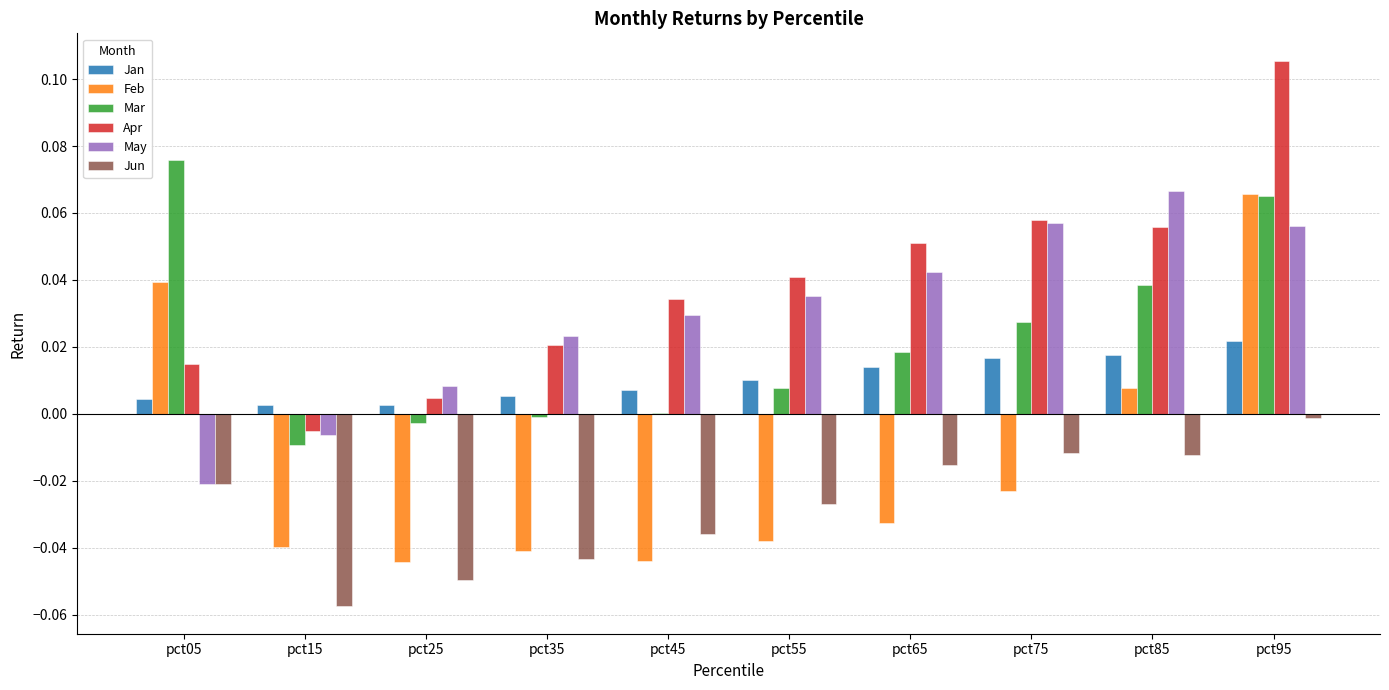

Is the value of Jan at pct15 greater than the value of Mar at pct65?

No